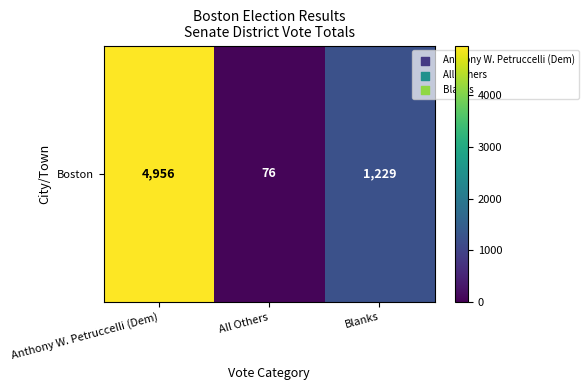

Rank the categories by value from lowest to highest.

All Others, Blanks, Anthony W. Petruccelli (Dem)